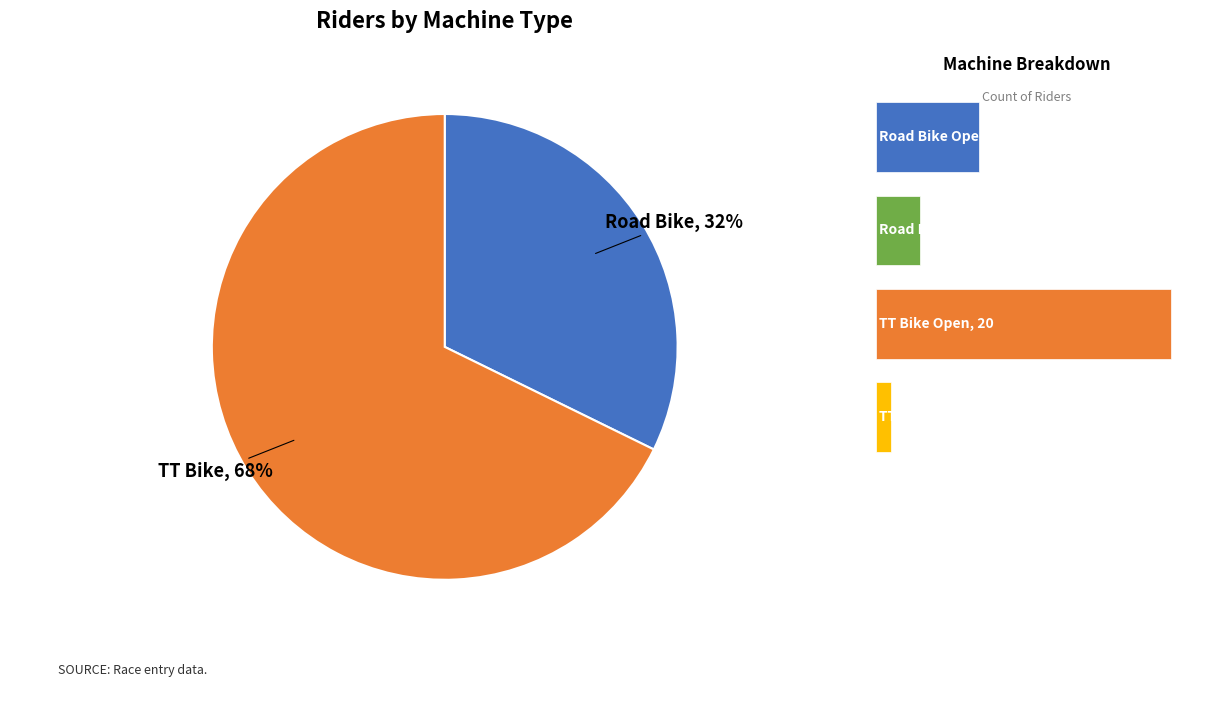

To the nearest percent, what is the average slice percentage?

50%